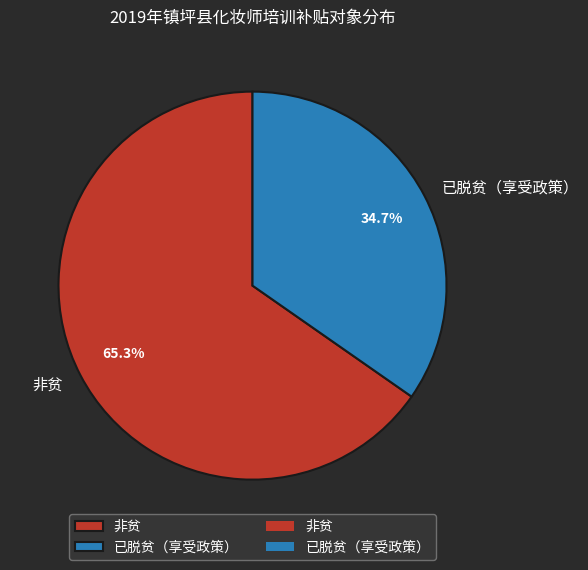

To the nearest percent, what percentage of the pie is 非贫?

65%